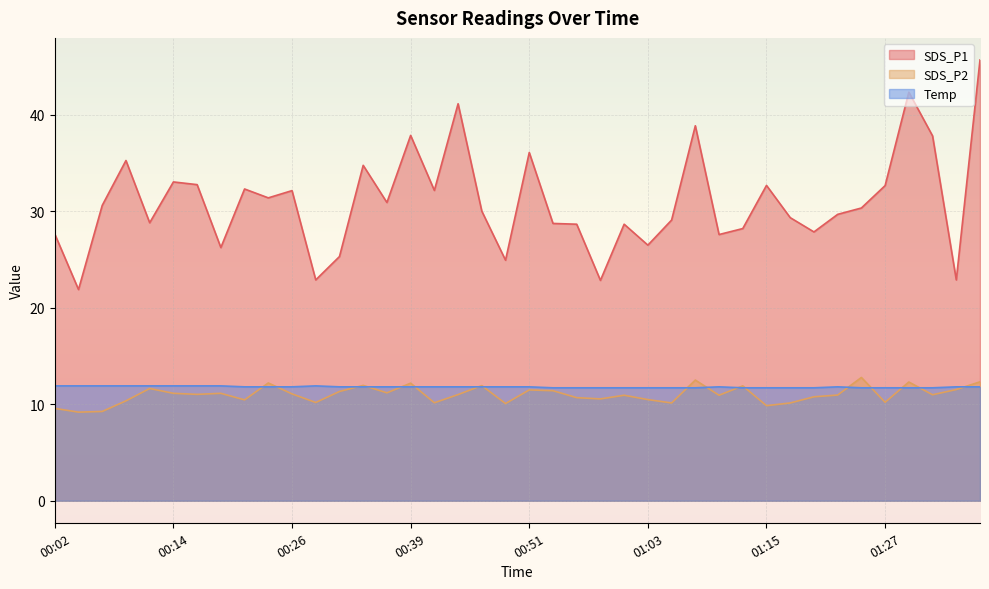

The SDS_P2 series shows 18.2 at 01:18. True or false?

False